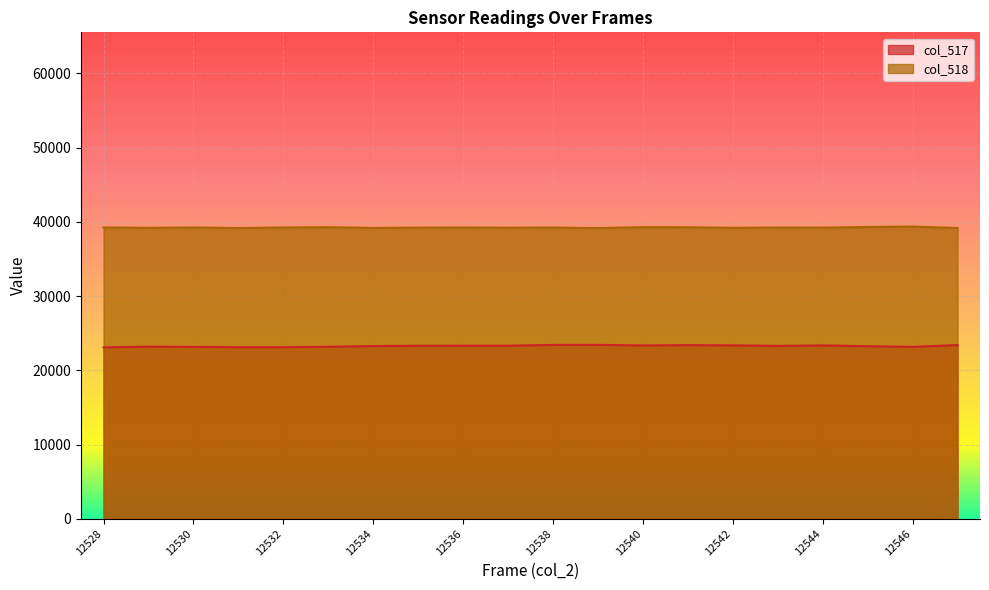

At which category does col_518 reach its first local valley?

12529